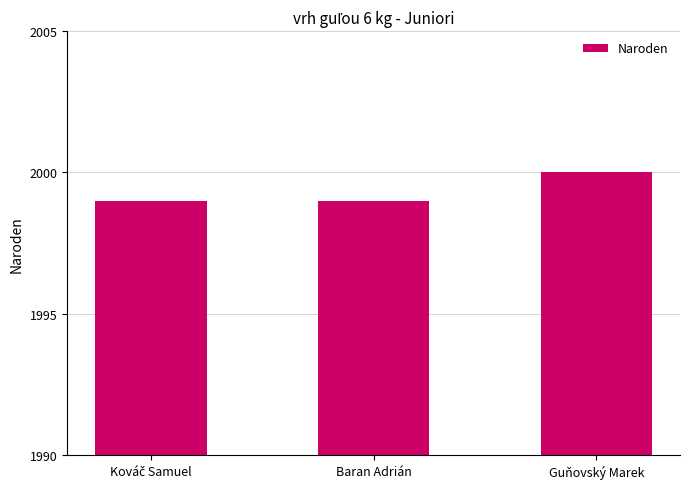

What is the greatest value displayed?

2000